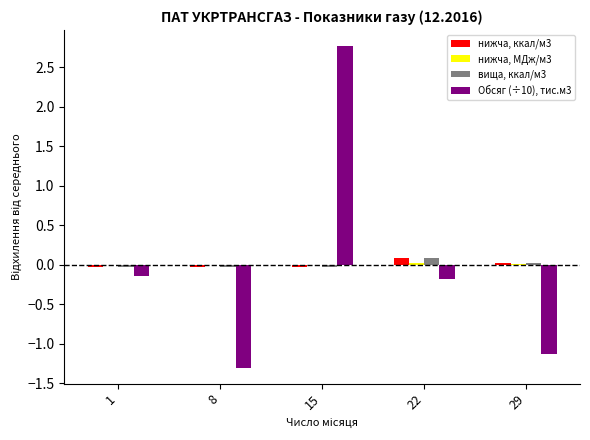

At which category is the sum across all series the highest?

15